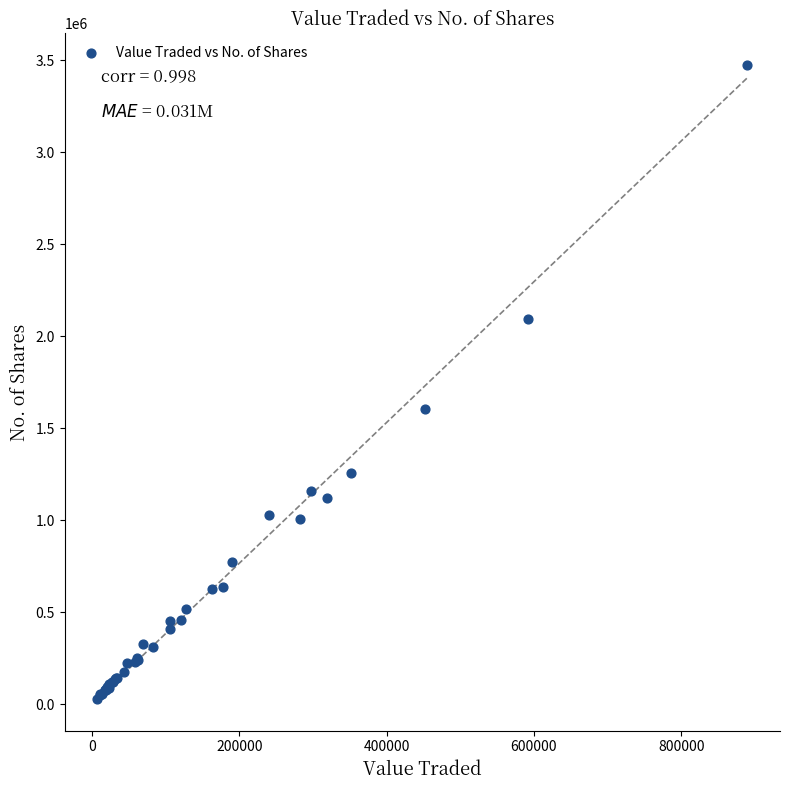

What Y value in the scatter plot is closest to 1751086?

1601902